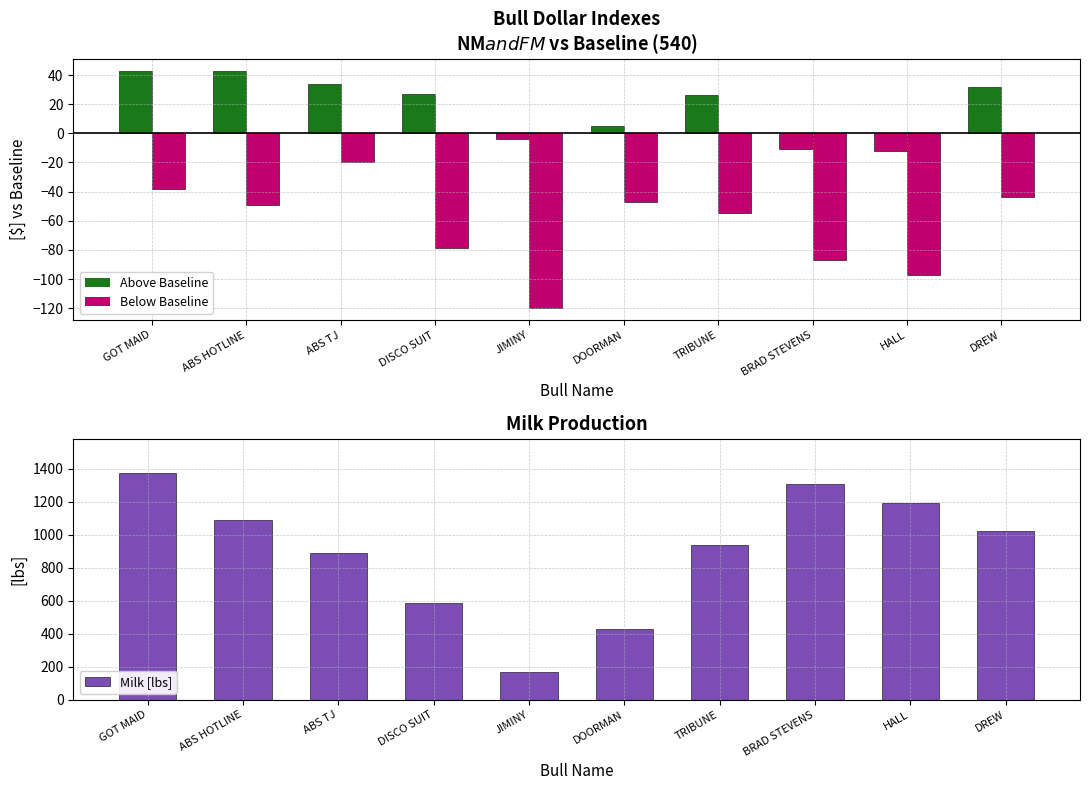

Reading left to right, list all the values displayed in this chart.

NM$ (above/below 540): 43	43	34	27	-4	5	26	-11	-12	32
FM$ (above/below 540): -38	-49	-20	-79	-120	-47	-55	-87	-97	-44
Milk [lbs]: 1375	1089	888	586	171	430	939	1307	1191	1020